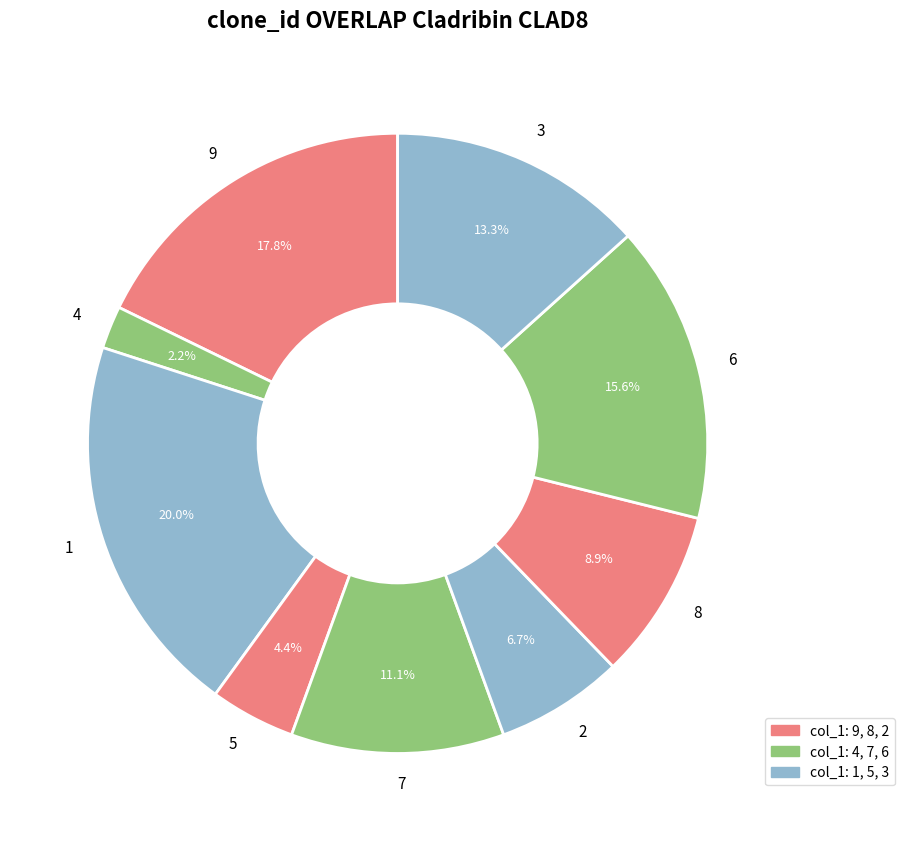

Is 6 the majority of the pie?

No